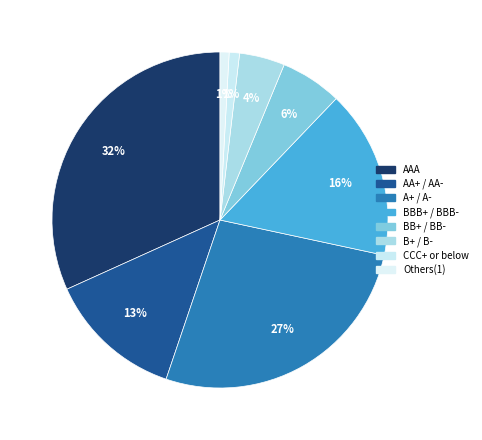

Which category has the smallest portion of the pie?

Others(1)